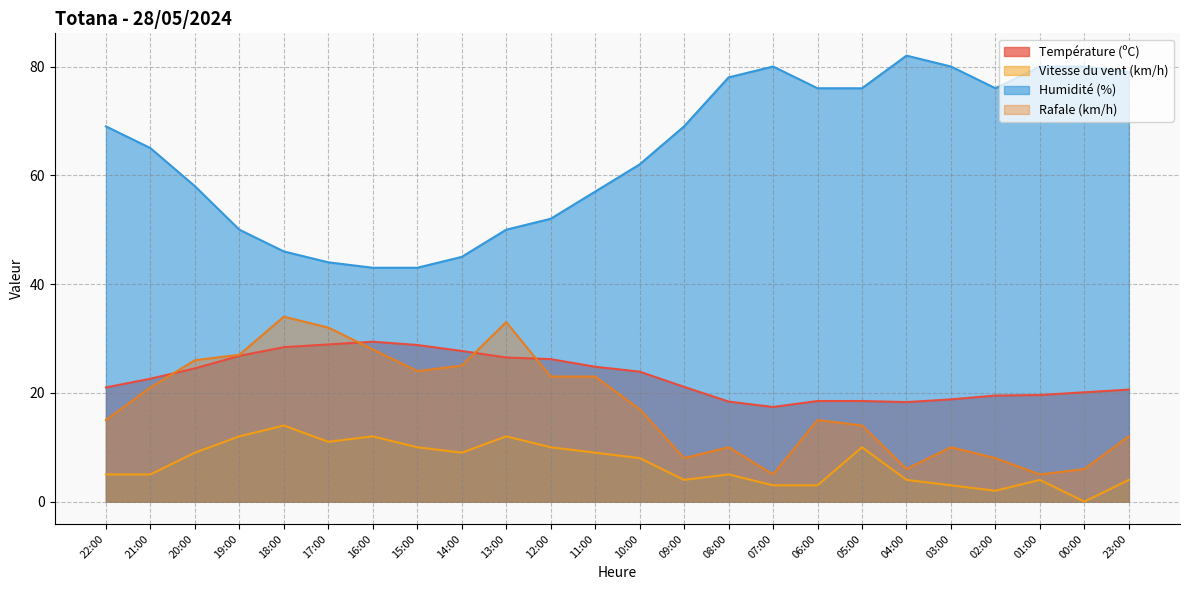

What is the difference between the highest and lowest values at 01:00?

76.0